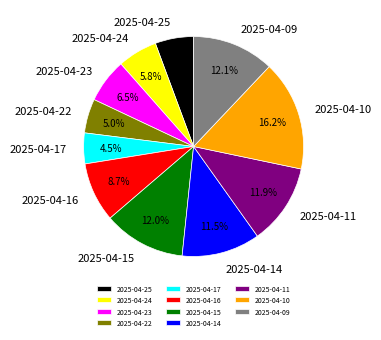

Count the number of slices in the pie.

11